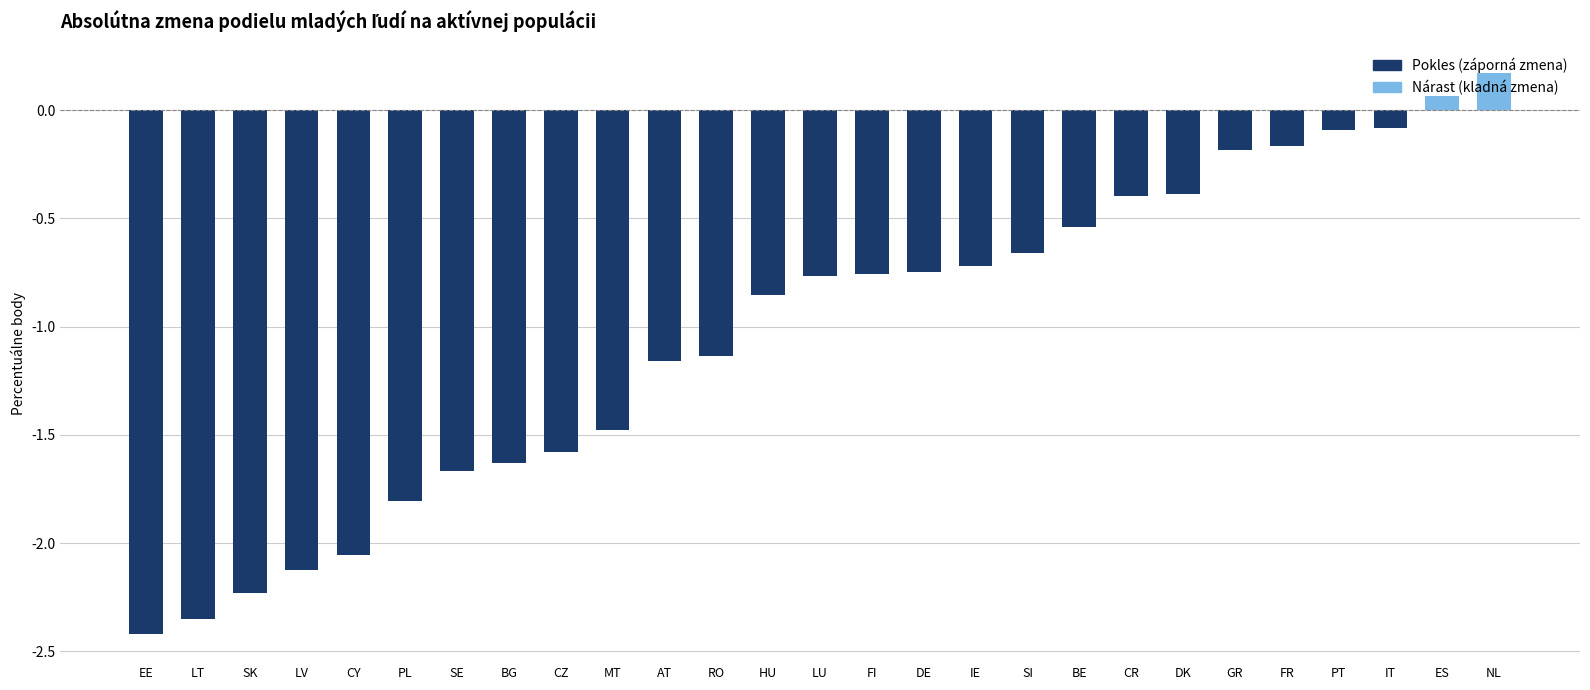

At which label does the data first exceed 0?

ES